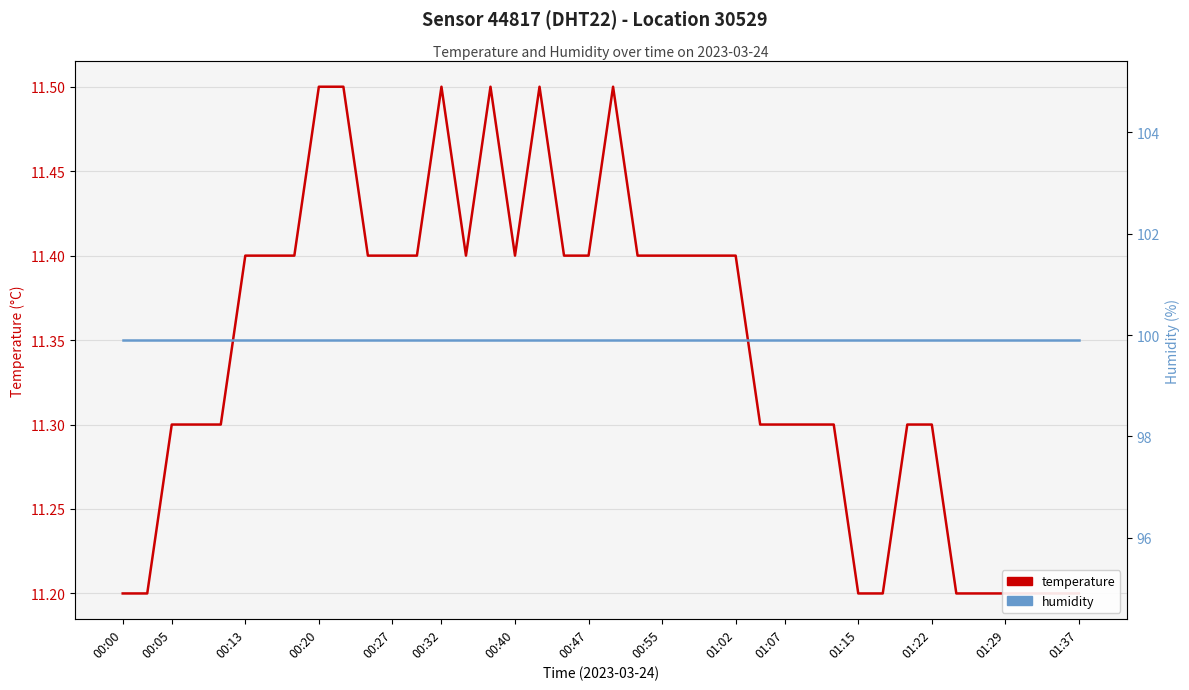

What is the value of the temperature point at the 18th from the left?

11.5